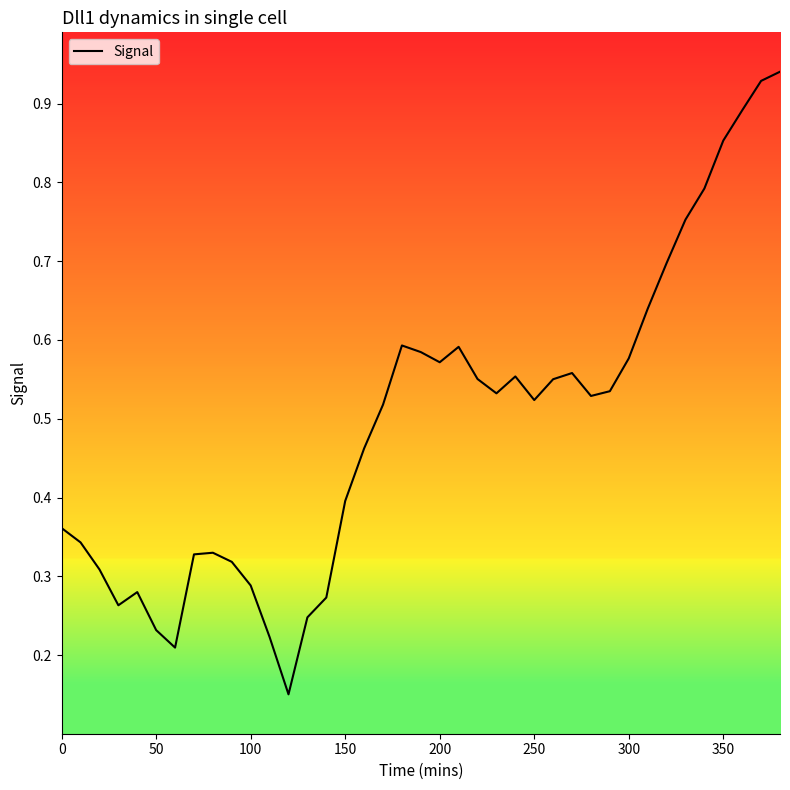

What is the difference between the second highest and second lowest values?

0.7